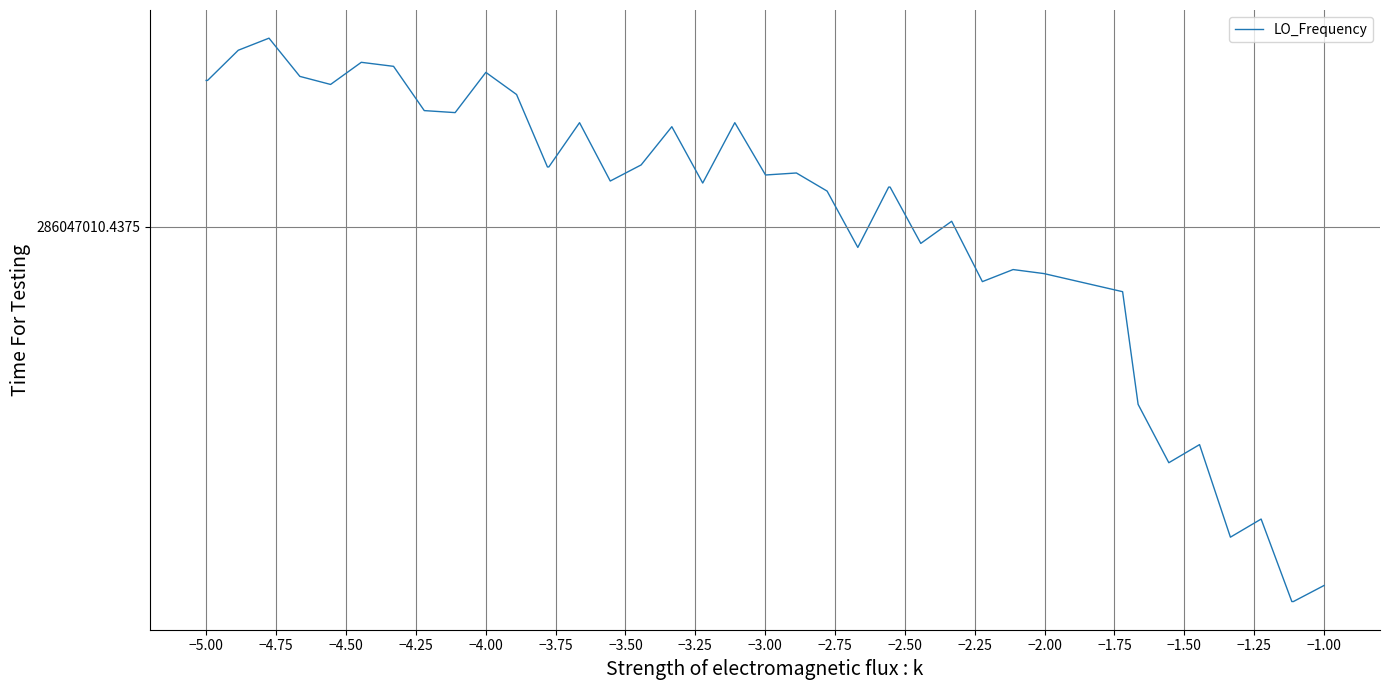

What is the minimum value shown in the chart?

-18.6